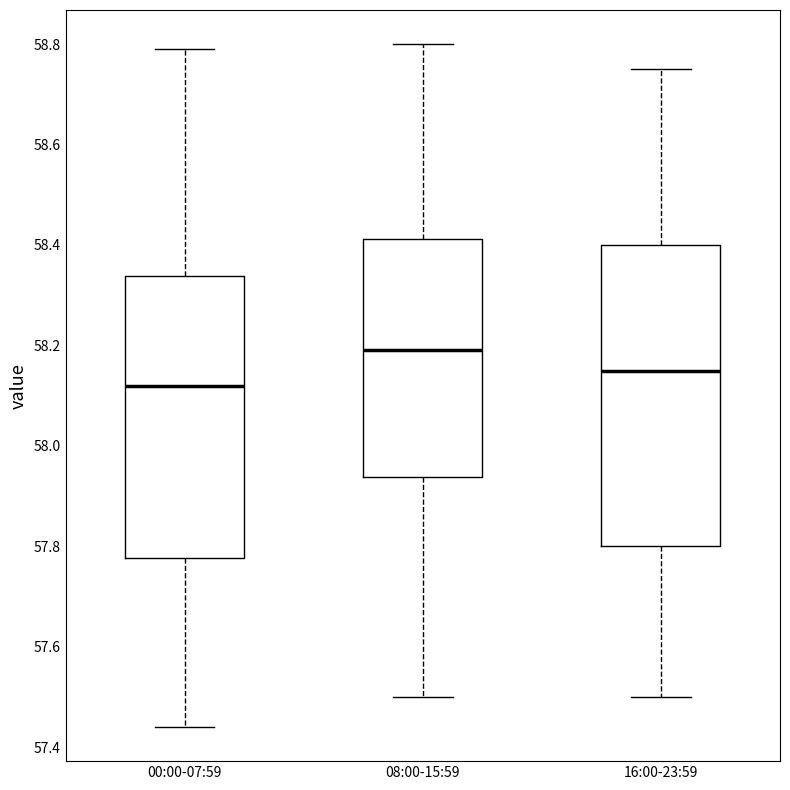

Comparing the boxes themselves (not the whiskers), which one is the tallest?

16:00-23:59